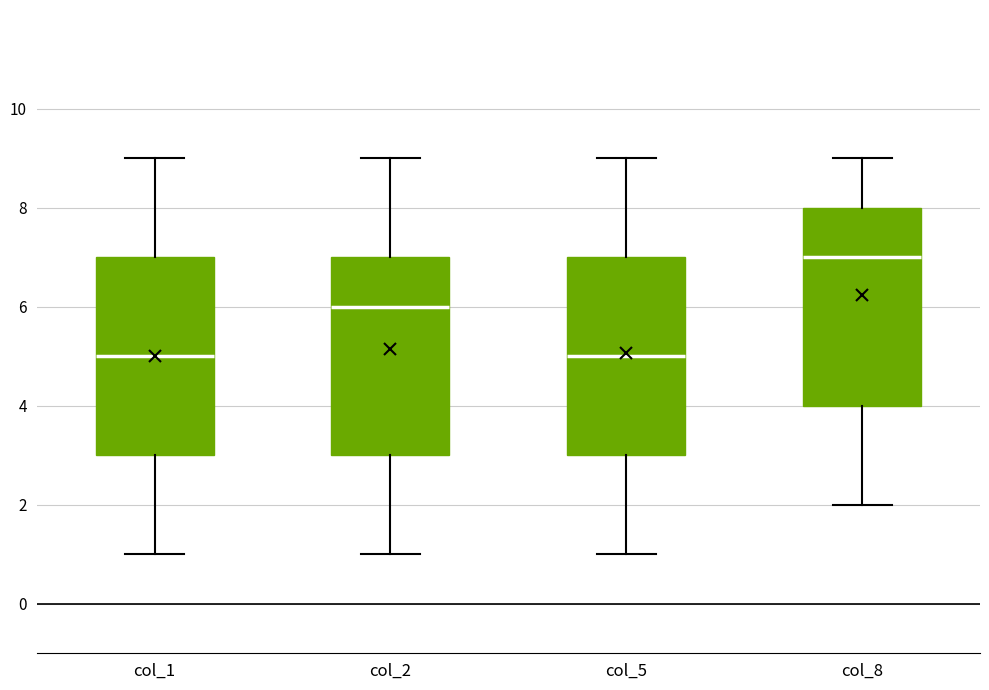

Reading left to right, transcribe this box plot: for each box, give where its median line is, the range the box spans, and where its two whiskers end, as read against the y-axis. The values are not printed on the chart, so give them approximately, as read against the axis.

col_1: median 5, box 3 to 7, whiskers 1 to 9
col_2: median 6, box 3 to 7, whiskers 1 to 9
col_5: median 5, box 3 to 7, whiskers 1 to 9
col_8: median 7, box 4 to 8, whiskers 2 to 9